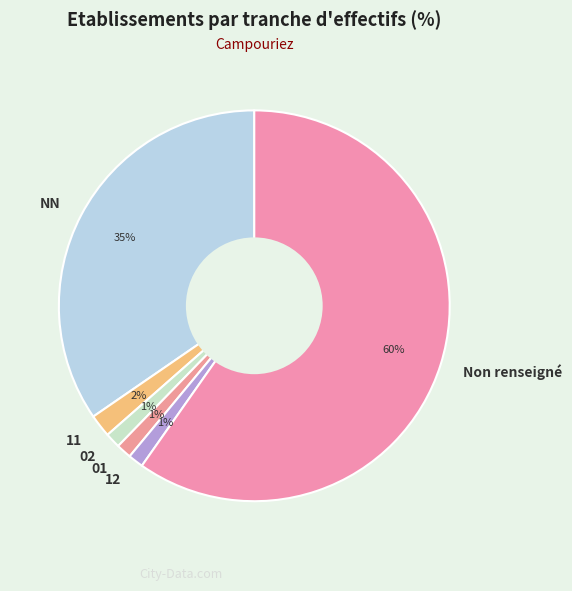

Do 11 and 12 together represent more than half of the pie?

No